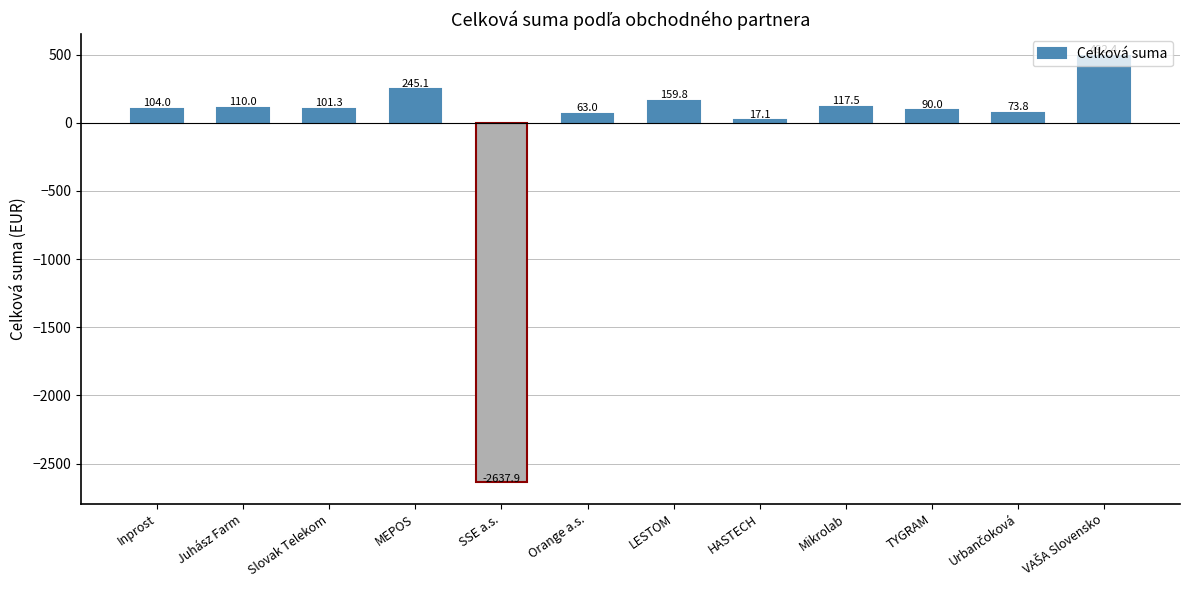

Is it true that the value at Juhász Farm is 110.0?

True